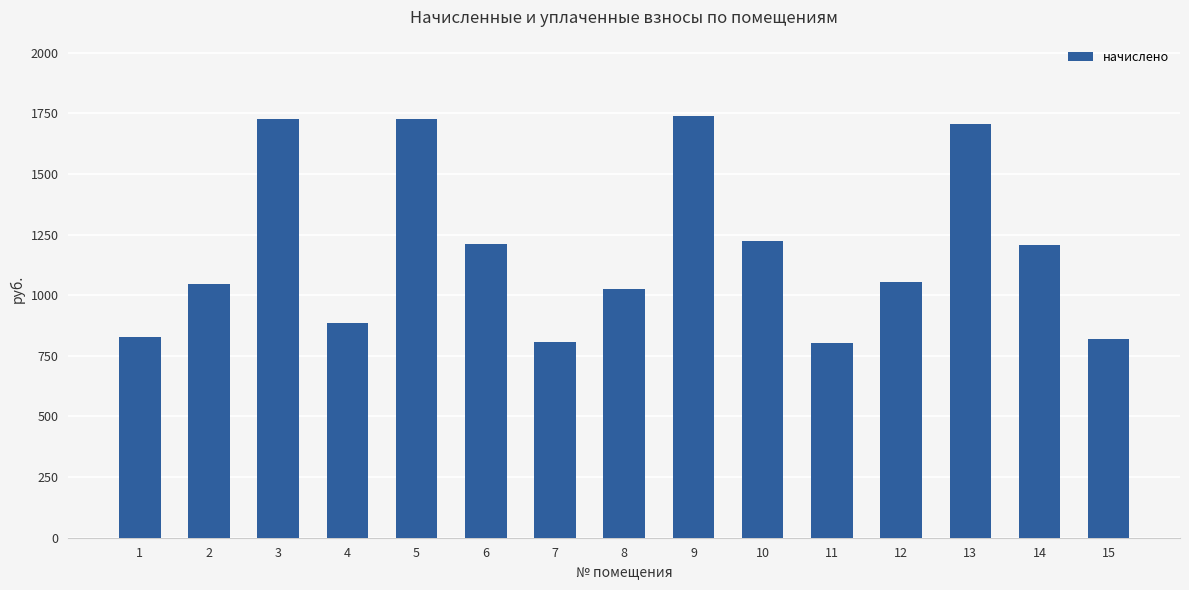

Which has a higher value, 2 or 15?

2